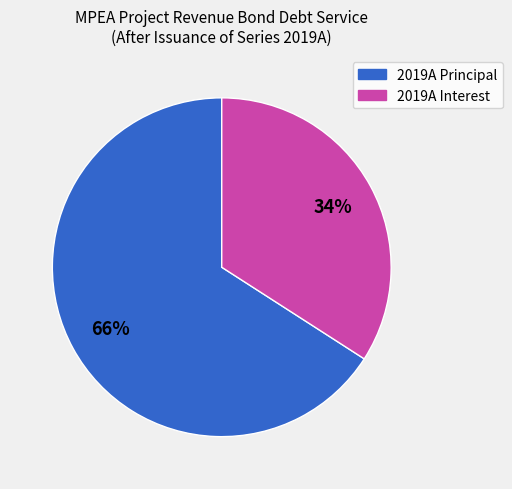

To the nearest percent, what is the average slice percentage?

50%